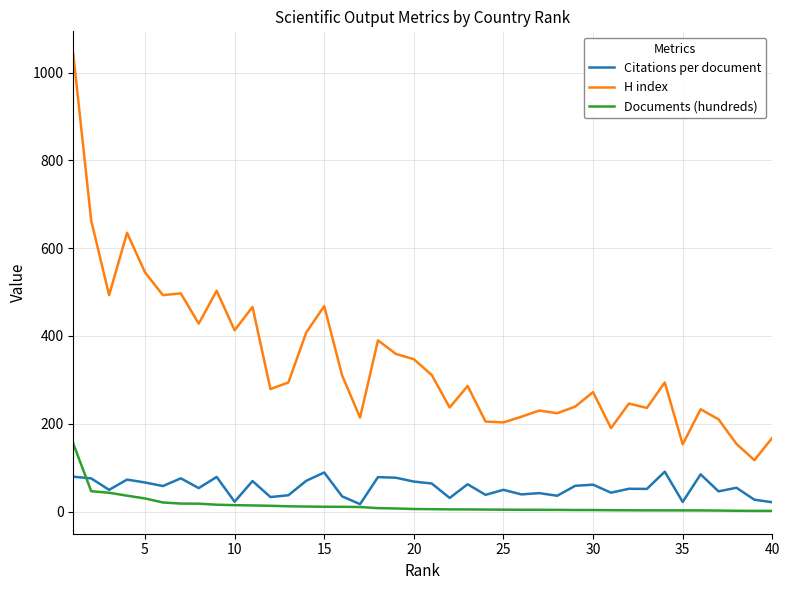

List the series in order of their peak value, lowest first.

Citations per document, Documents (hundreds), H index